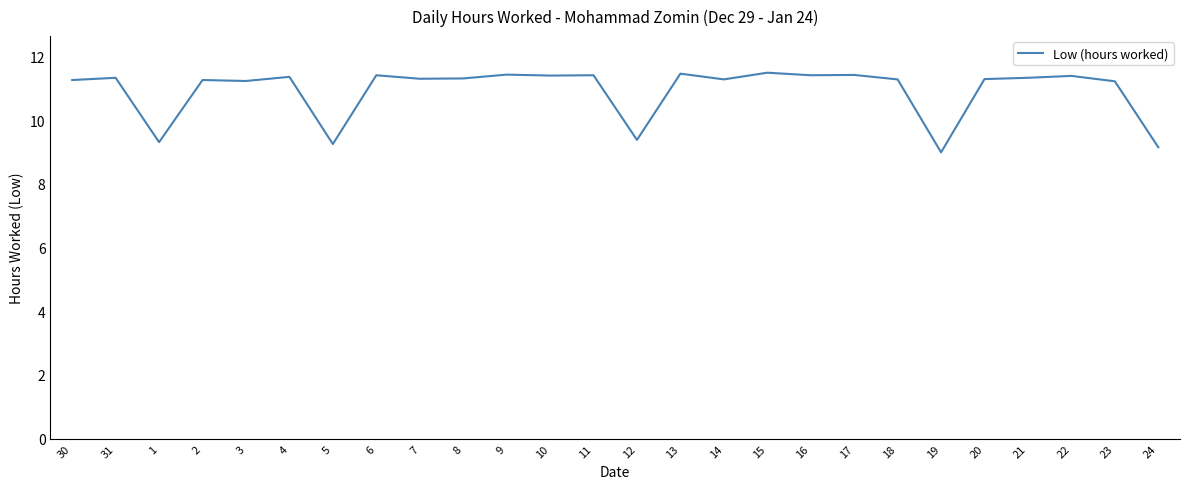

Where does the data first go above 11?

30